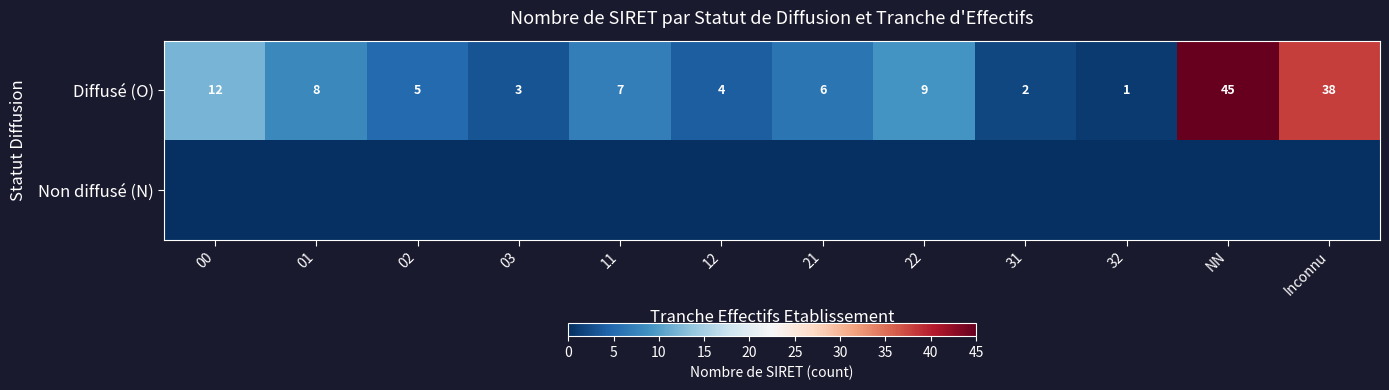

At which label is Diffusé (O) closest to 23?

00